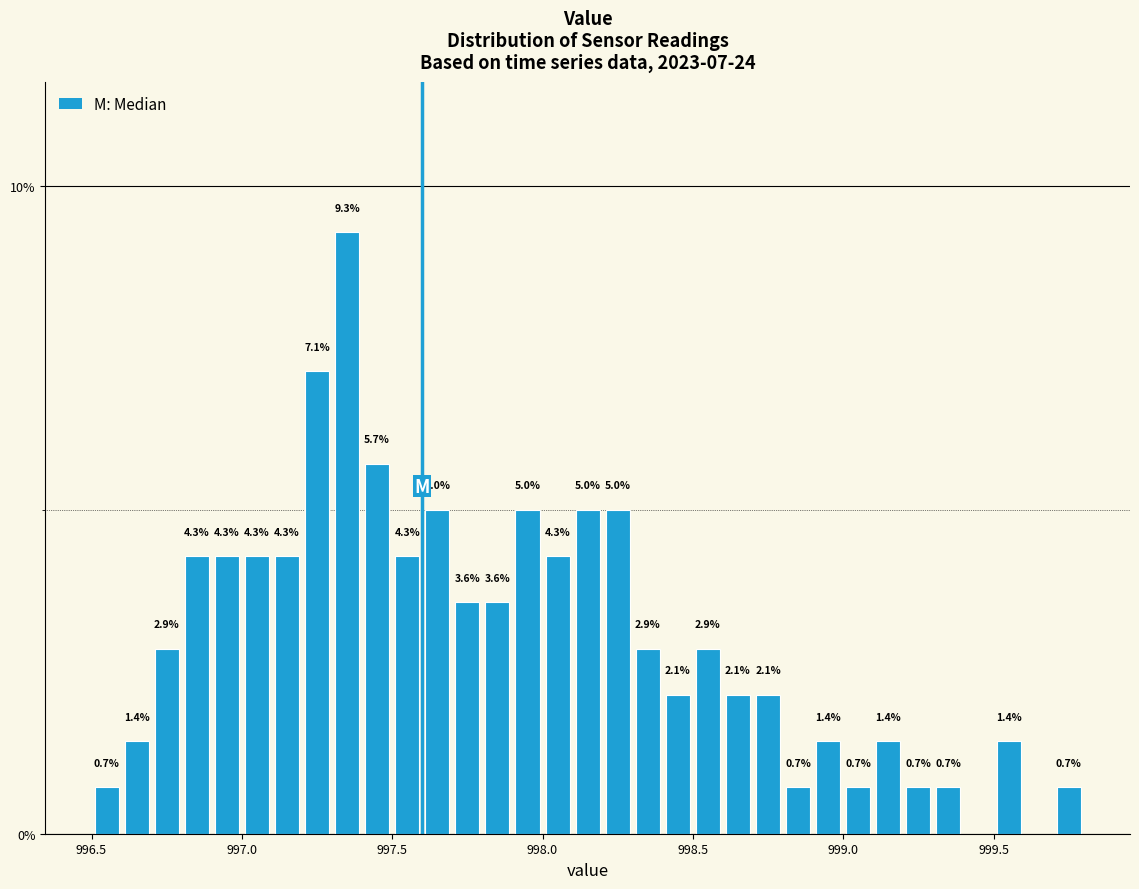

Around what value on the x-axis is the tallest bar? Give the approximate position of its centre, as read against the axis.

997.35